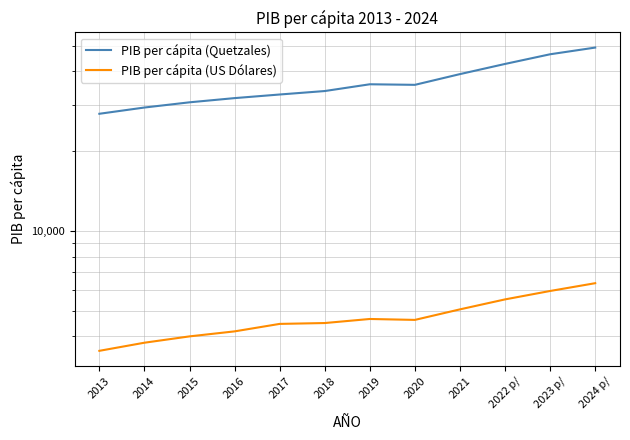

How many distinct data groups are displayed?

2